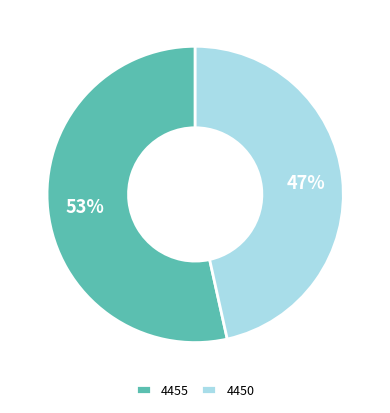

Between 4455 and 4450, which is larger?

4455